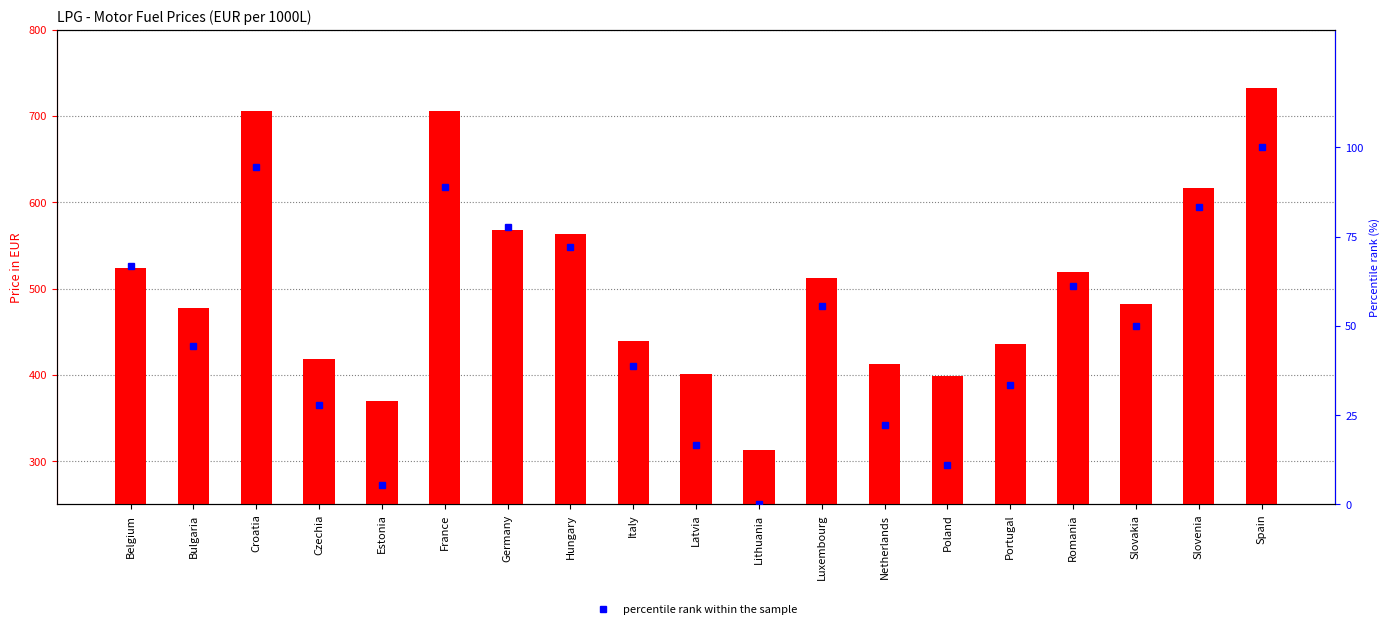

Rank the categories by percentile rank within the sample value from lowest to highest.

Lithuania, Estonia, Poland, Latvia, Netherlands, Czechia, Portugal, Italy, Bulgaria, Slovakia, Luxembourg, Romania, Belgium, Hungary, Germany, Slovenia, France, Croatia, Spain